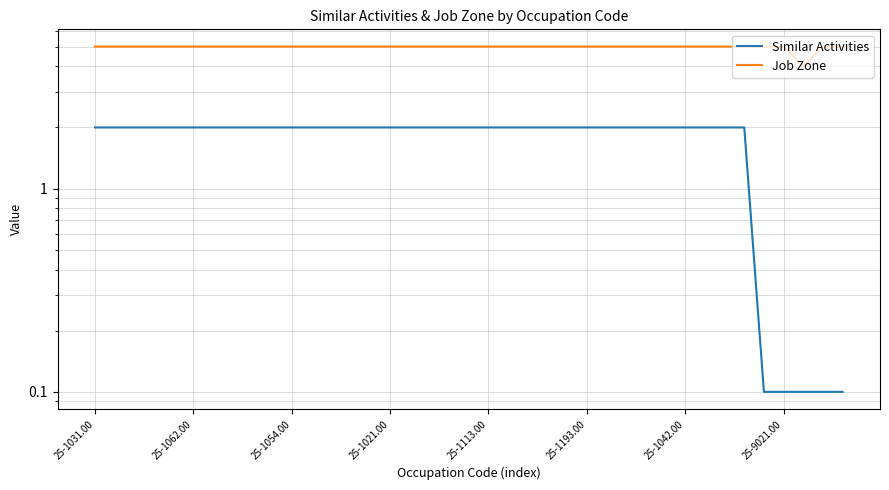

The value of Job Zone at 25-1193.00 is 5.0. True or false?

True